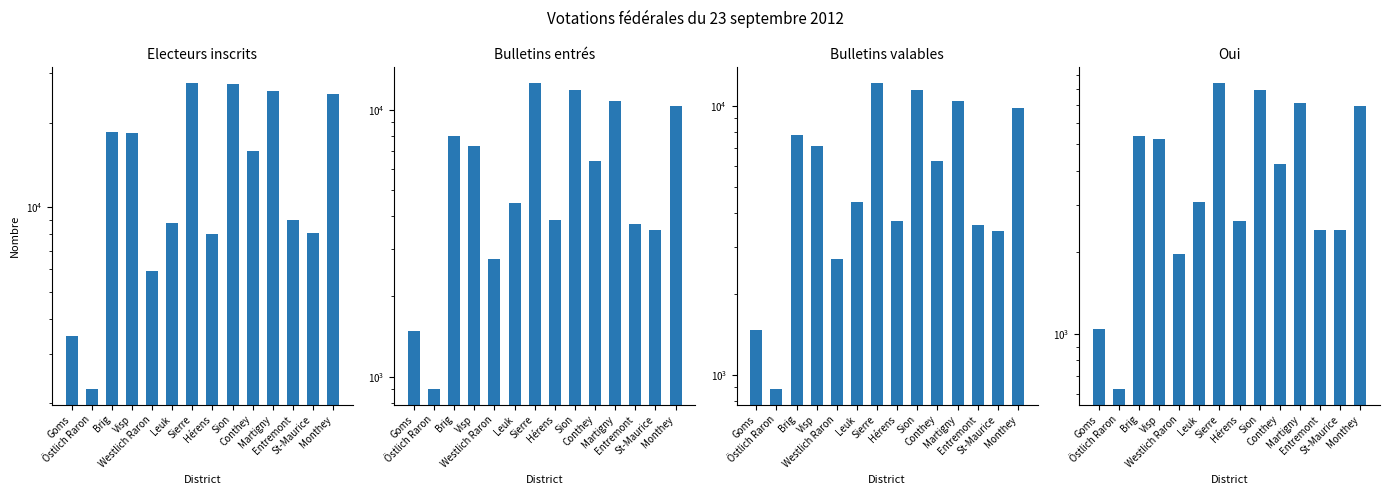

What is the approximate value of Electeurs inscrits at Brig, to the nearest 100?

18600